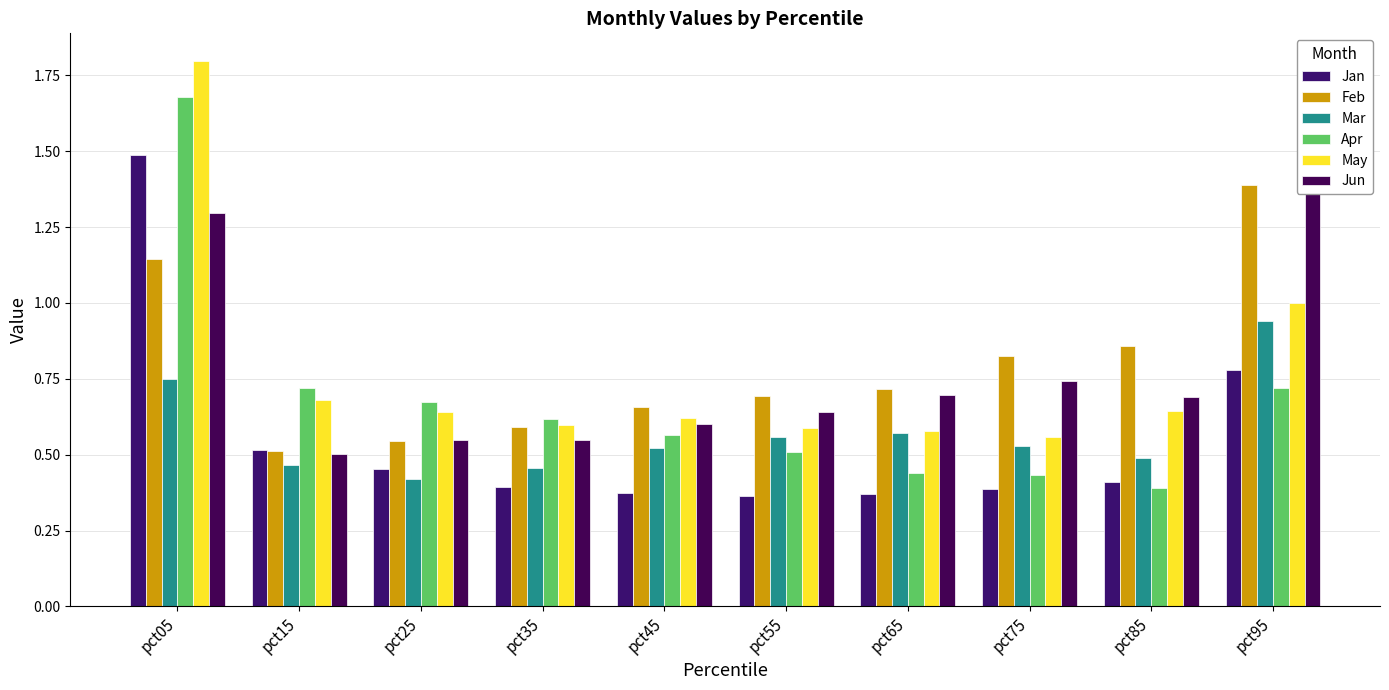

How many Feb values are between 0 and 1?

8